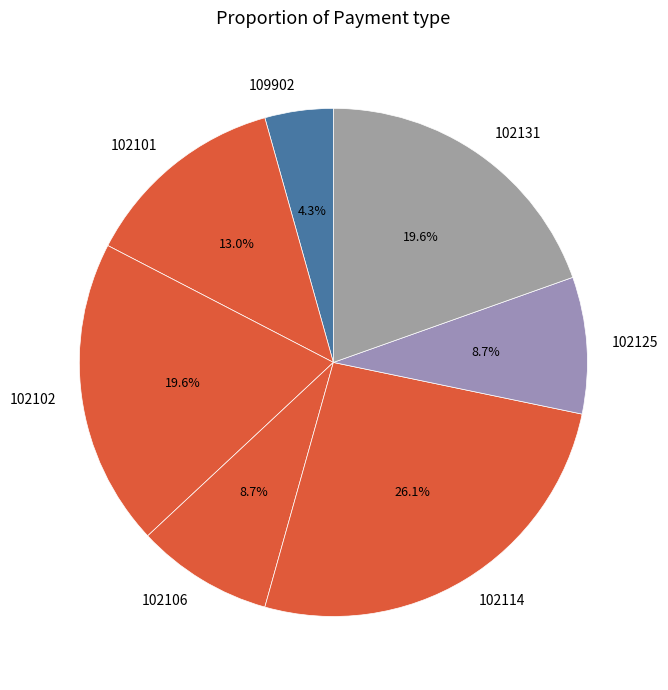

To the nearest percent, what is the difference between the largest and smallest slice percentages?

22%